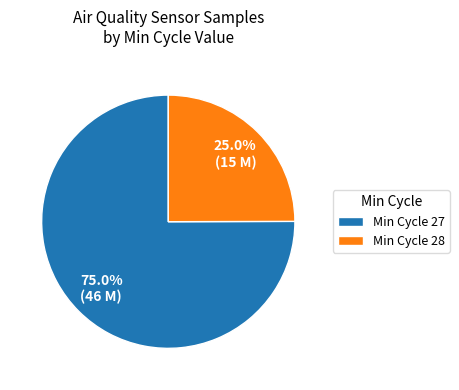

Which has a higher value, Min Cycle 27 or Min Cycle 28?

Min Cycle 27